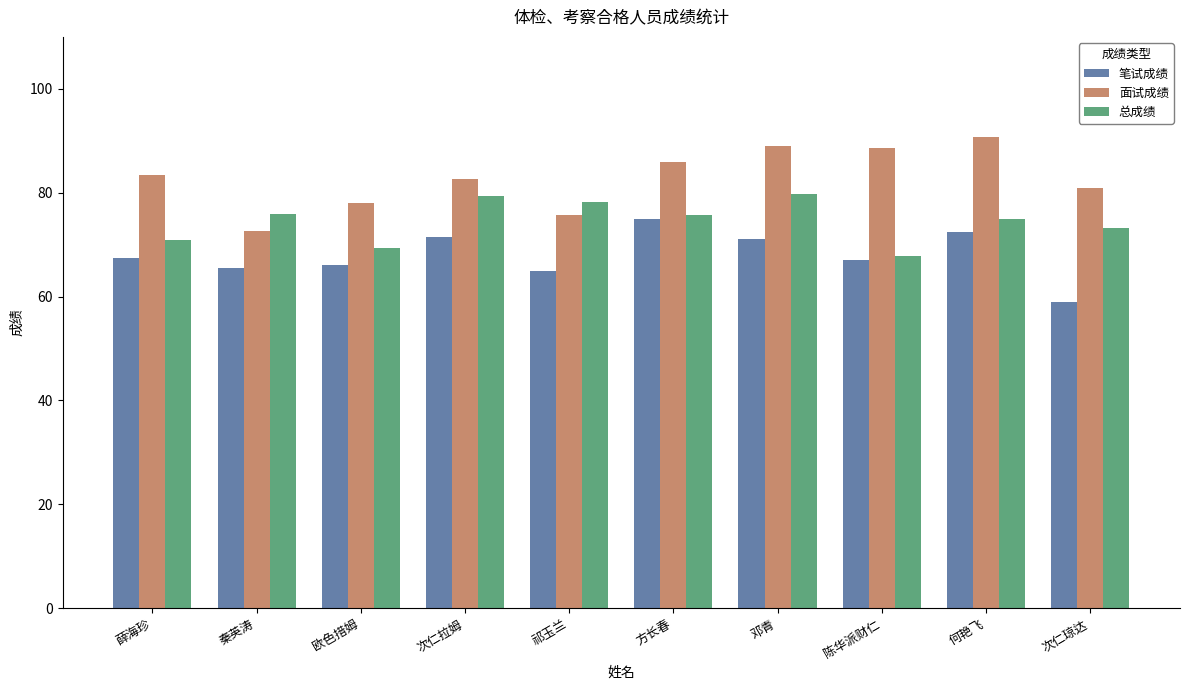

What is the label of the 9th bar from the right?

秦英涛